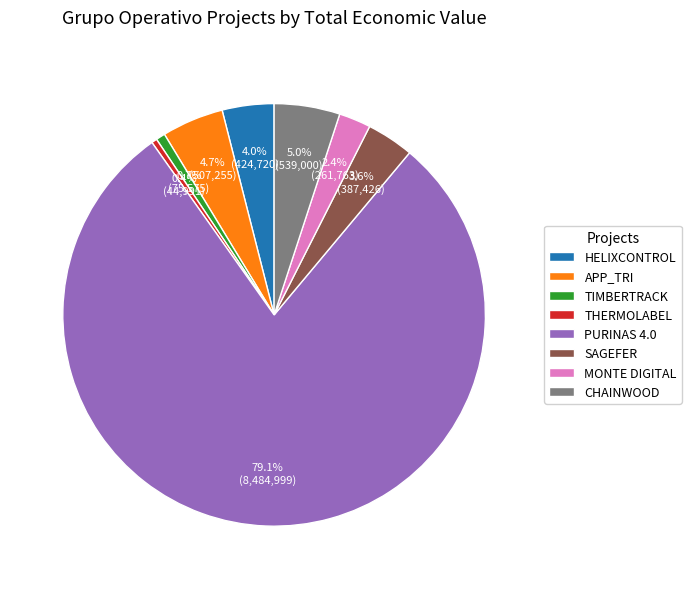

How many slices are in this pie chart?

8